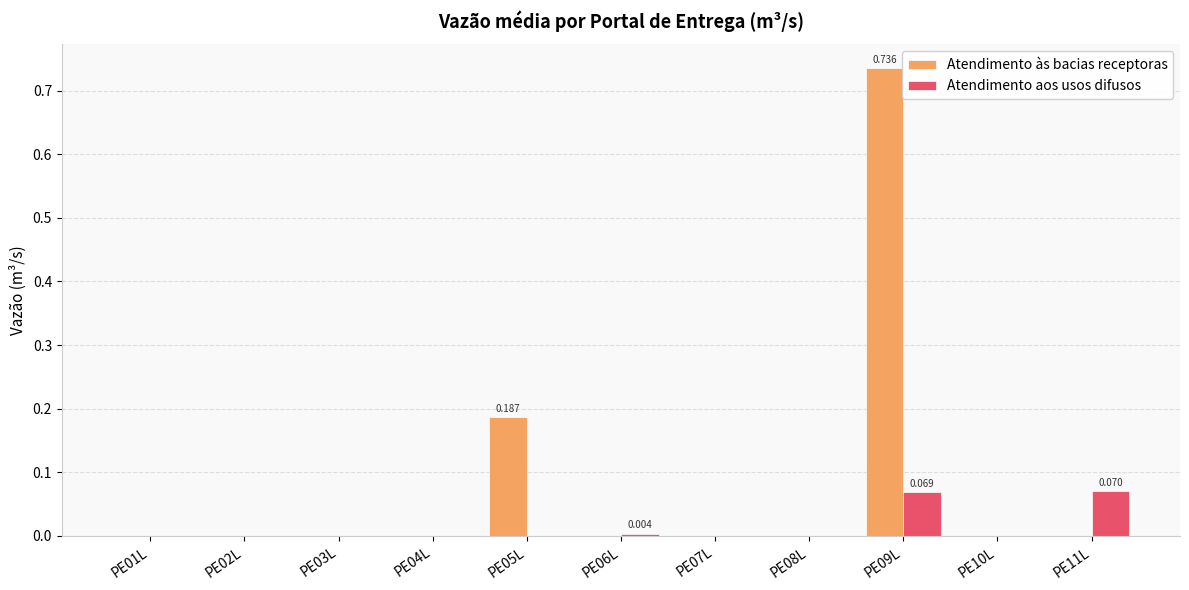

How many distinct data groups are displayed?

2